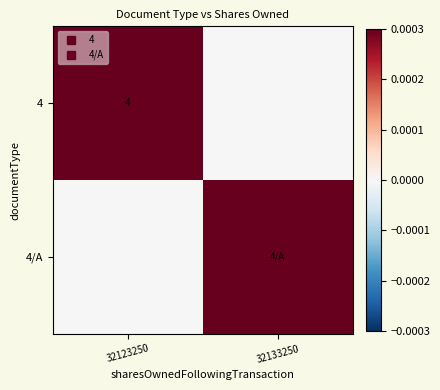

What is the sum of the 4/A values at 32123250 and 32133250?

1